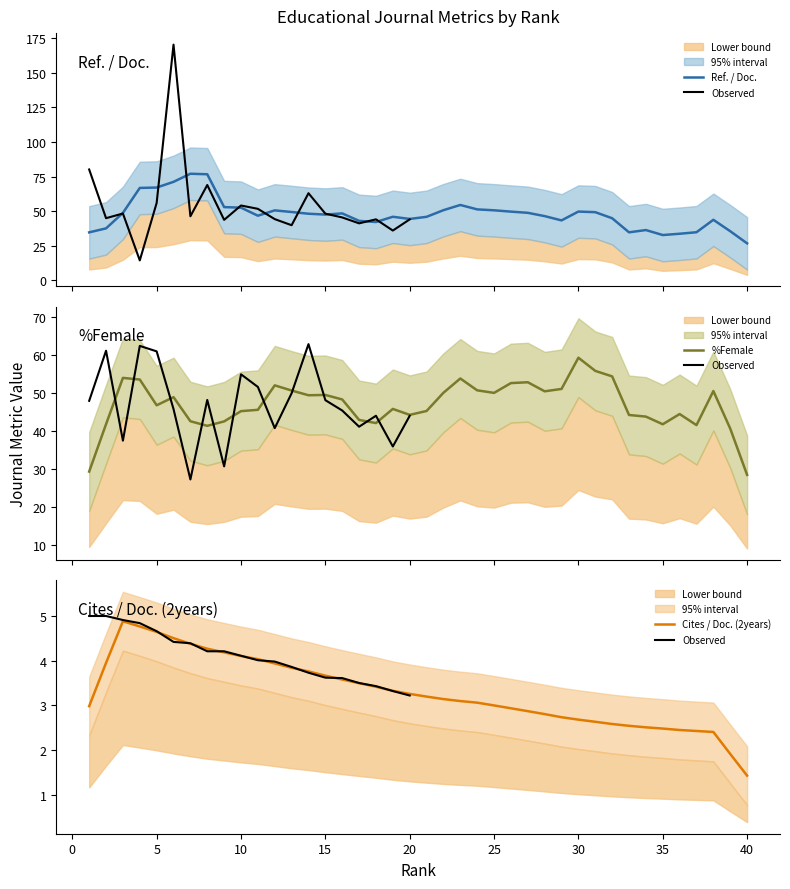

How many lines are shown in the chart?

3